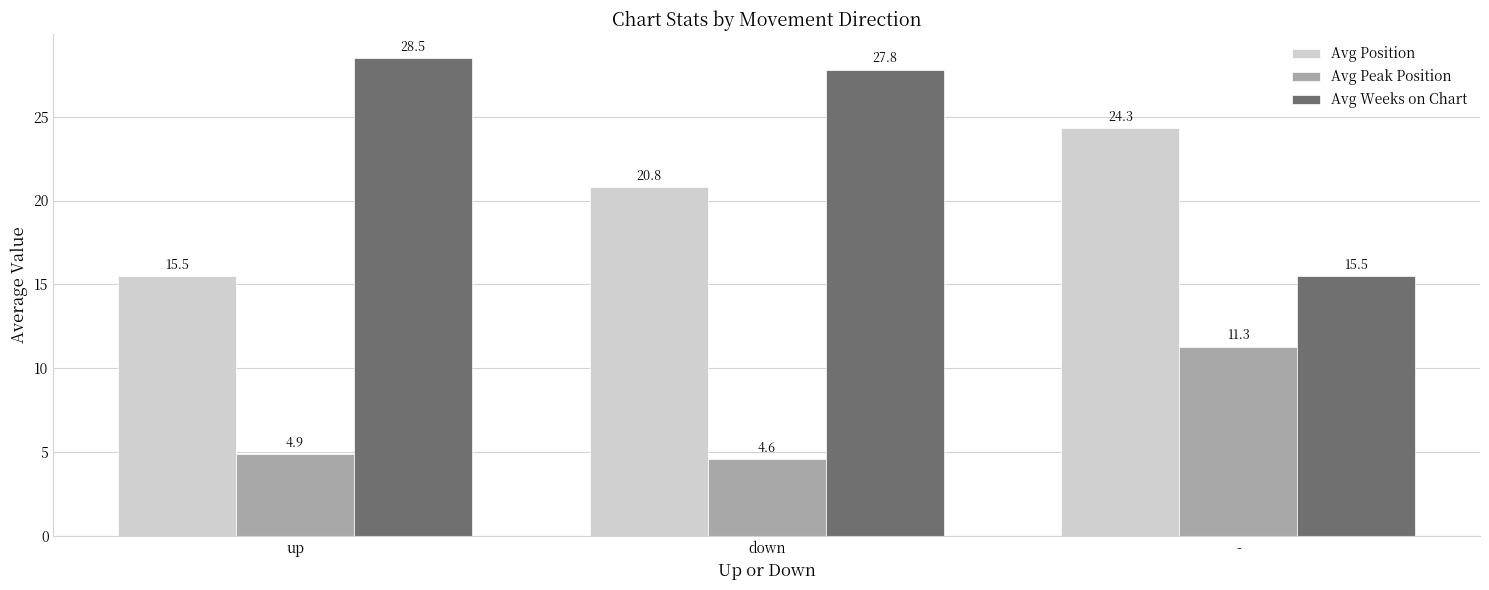

Which series has the largest total across all categories?

Avg Weeks on Chart